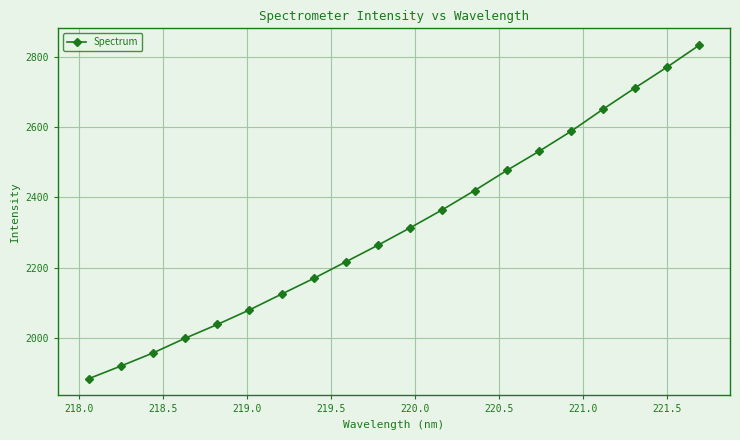

True or false: there are more than 1 points higher than both neighbors.

False